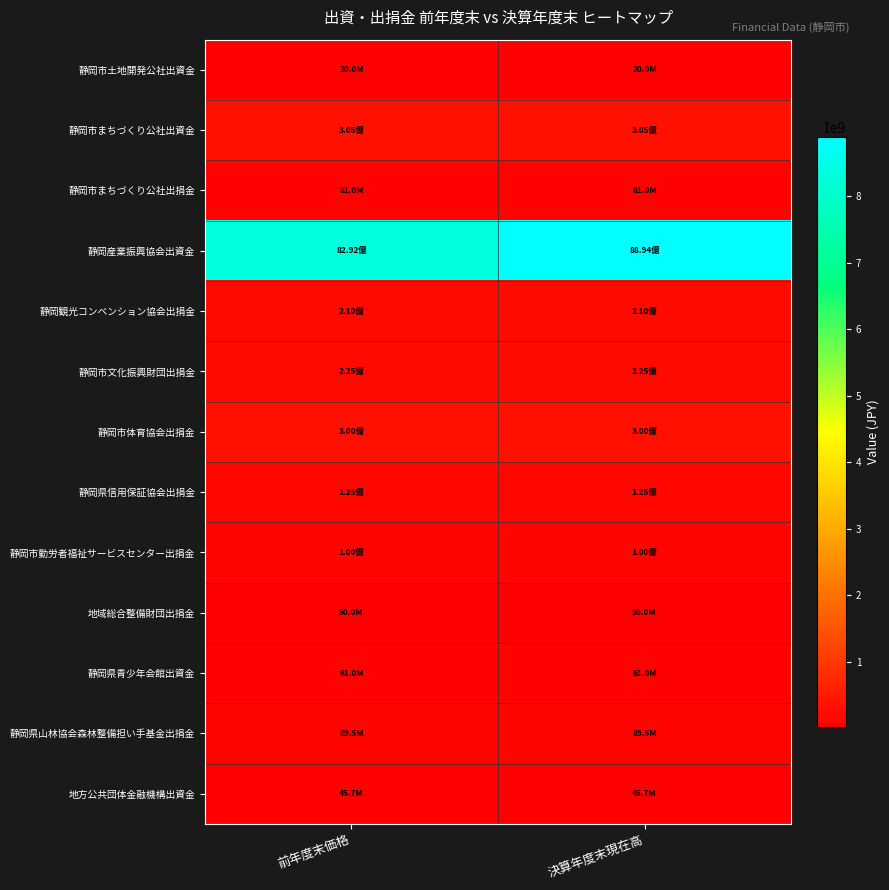

Reading left to right, what are all the values shown in this chart?

静岡市土地開発公社出資金: 前年度末価格=20000000	決算年度末現在高=20000000
静岡市まちづくり公社出資金: 前年度末価格=305000000	決算年度末現在高=305000000
静岡市まちづくり公社出捐金: 前年度末価格=81000000	決算年度末現在高=81000000
静岡産業振興協会出資金: 前年度末価格=8292060000	決算年度末現在高=8893958800
静岡観光コンベンション協会出捐金: 前年度末価格=210000000	決算年度末現在高=210000000
静岡市文化振興財団出捐金: 前年度末価格=225000000	決算年度末現在高=225000000
静岡市体育協会出捐金: 前年度末価格=300000000	決算年度末現在高=300000000
静岡県信用保証協会出捐金: 前年度末価格=125053000	決算年度末現在高=125053000
静岡市勤労者福祉サービスセンター出捐金: 前年度末価格=100000000	決算年度末現在高=100000000
地域総合整備財団出捐金: 前年度末価格=50000000	決算年度末現在高=50000000
静岡県青少年会館出資金: 前年度末価格=60960000	決算年度末現在高=60960000
静岡県山林協会森林整備担い手基金出捐金: 前年度末価格=89450000	決算年度末現在高=89450000
地方公共団体金融機構出資金: 前年度末価格=45700000	決算年度末現在高=45700000